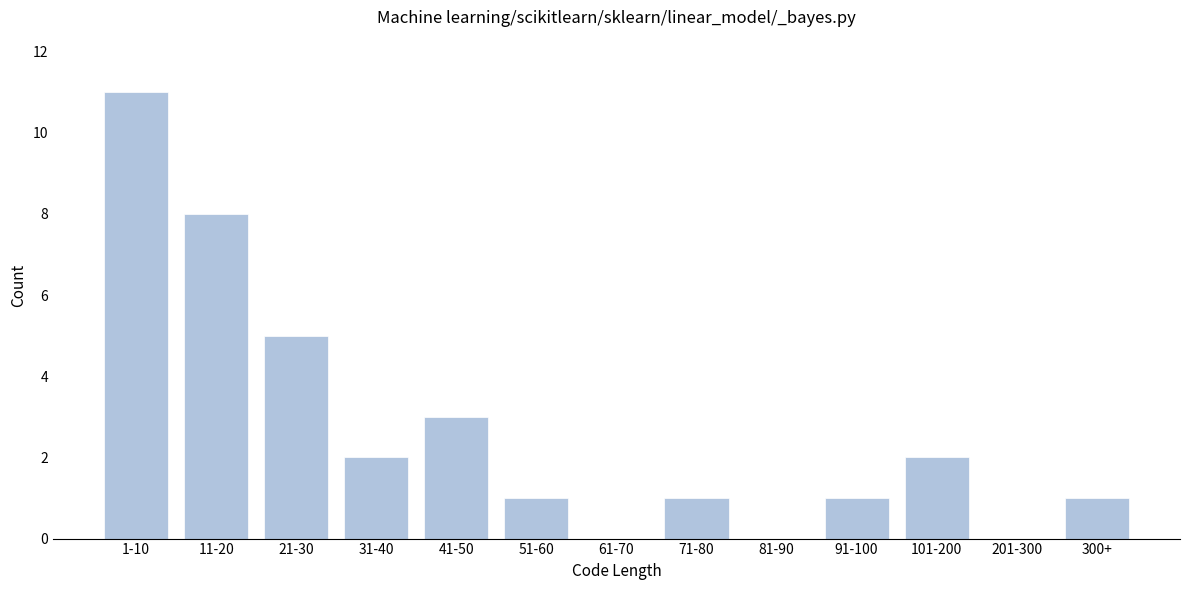

Reading left to right, extract all data points from this chart.

1-10=11	11-20=8	21-30=5	31-40=2	41-50=3	51-60=1	61-70=0	71-80=1	81-90=0	91-100=1	101-200=2	201-300=0	300+=1